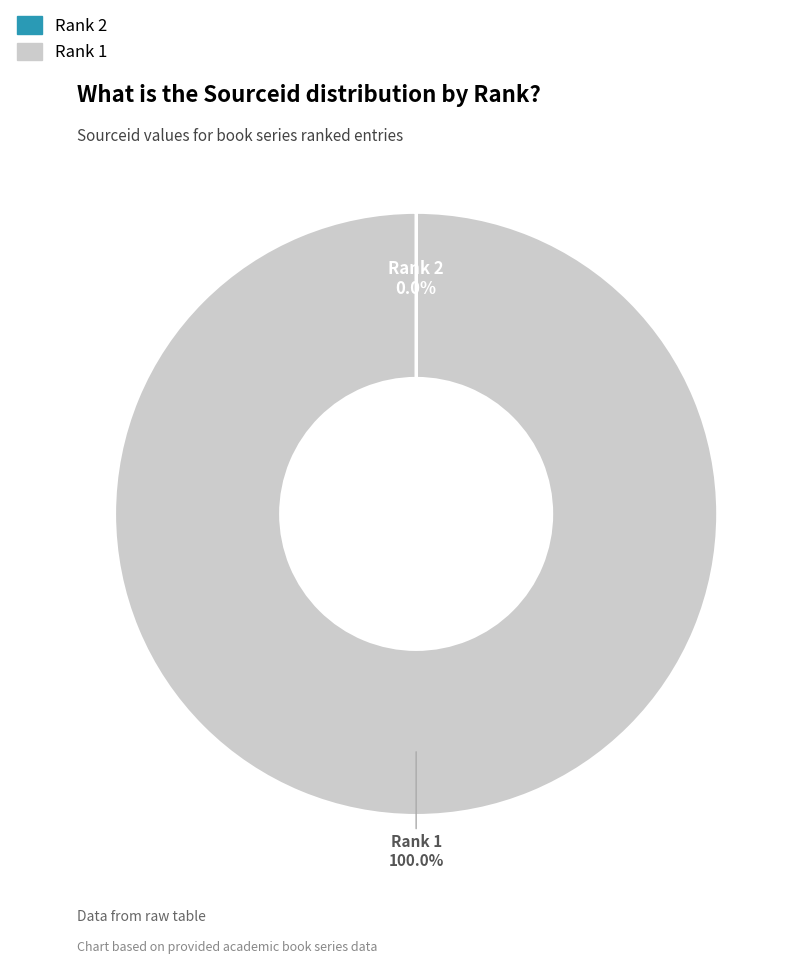

Is there a majority slice in this chart?

Yes